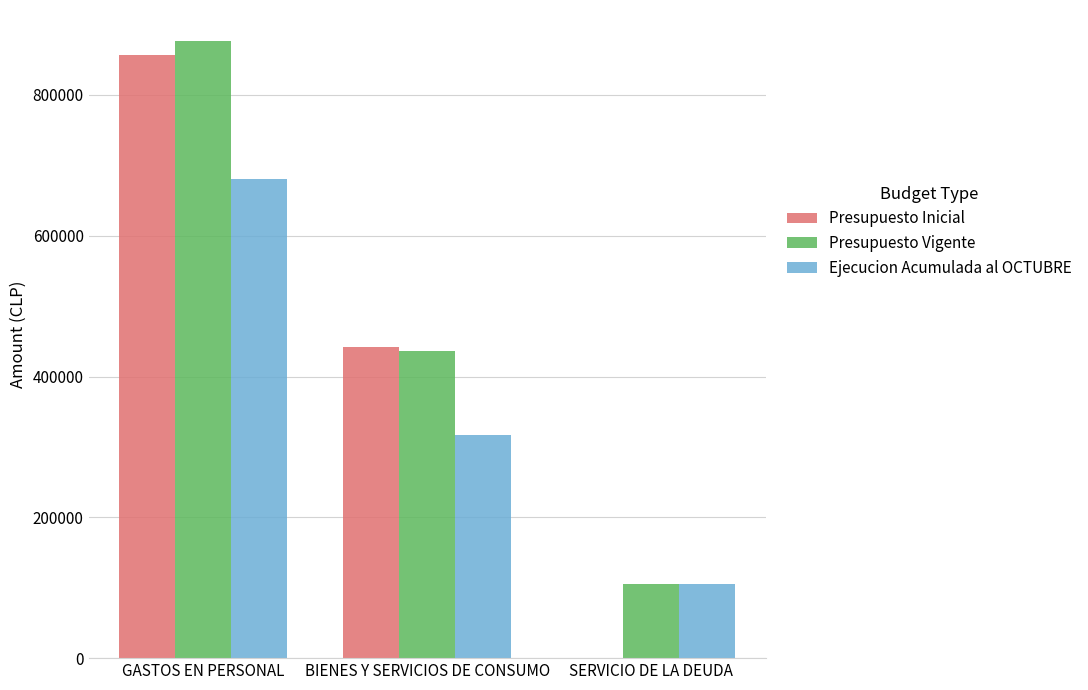

At which label does Ejecucion Acumulada al OCTUBRE reach its peak?

GASTOS EN PERSONAL